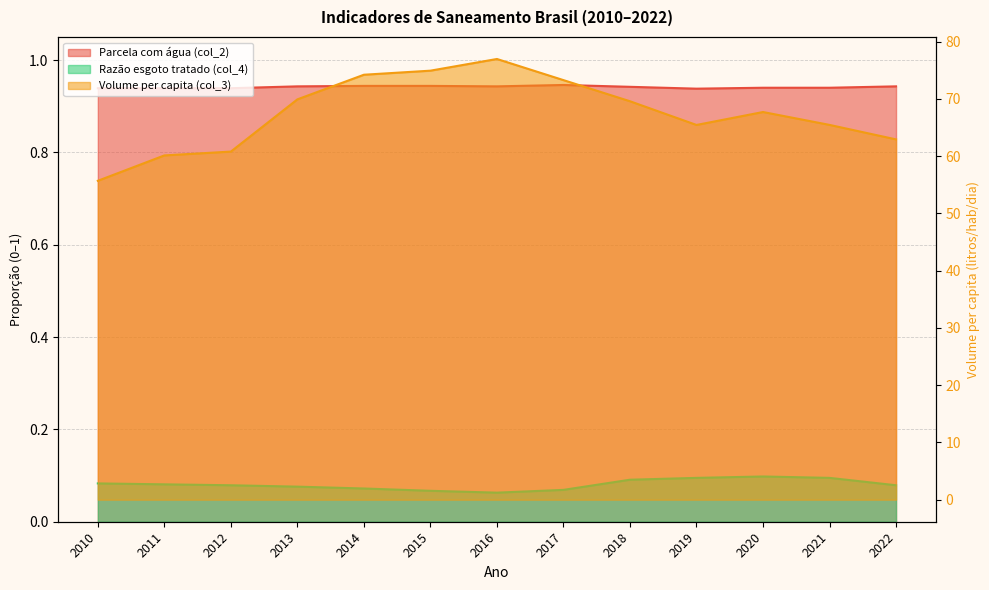

Is the value of Volume per capita (col_3) at 2020 greater than the value of Razão esgoto tratado (col_4) at 2021?

Yes